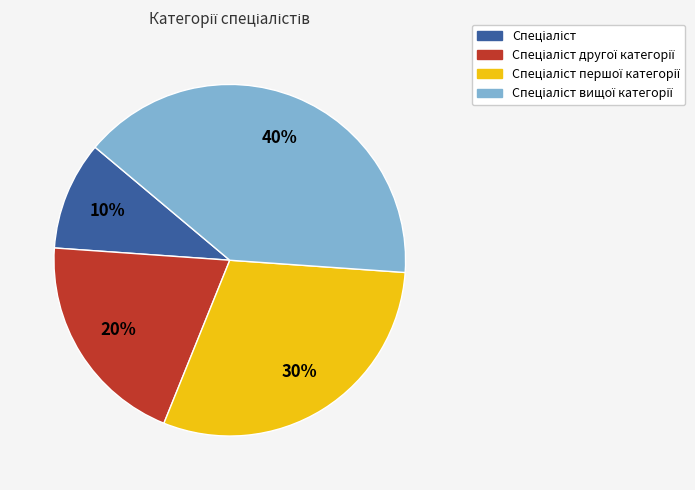

To the nearest percent, what is the difference between the largest and smallest slice percentages?

30%